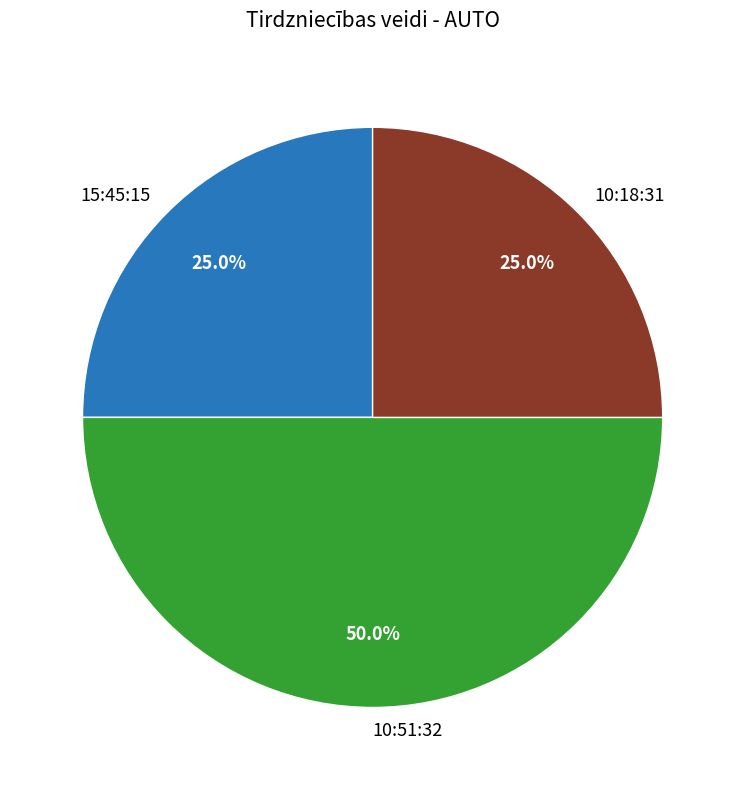

What is the ratio of the value at 10:18:31 to the value at 10:51:32?

0.5